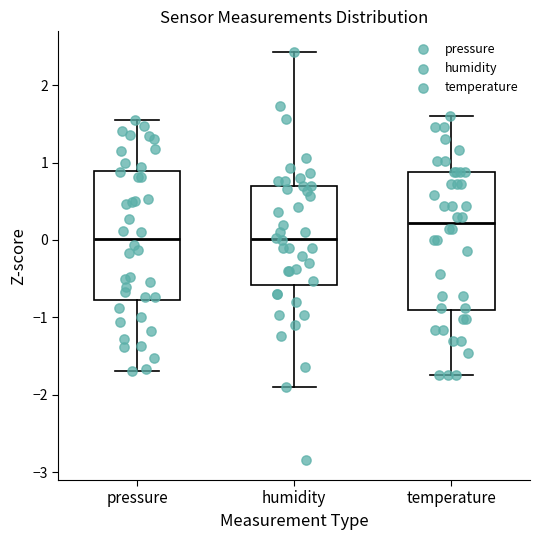

Which box is the tallest, from its lower edge to its upper edge?

temperature